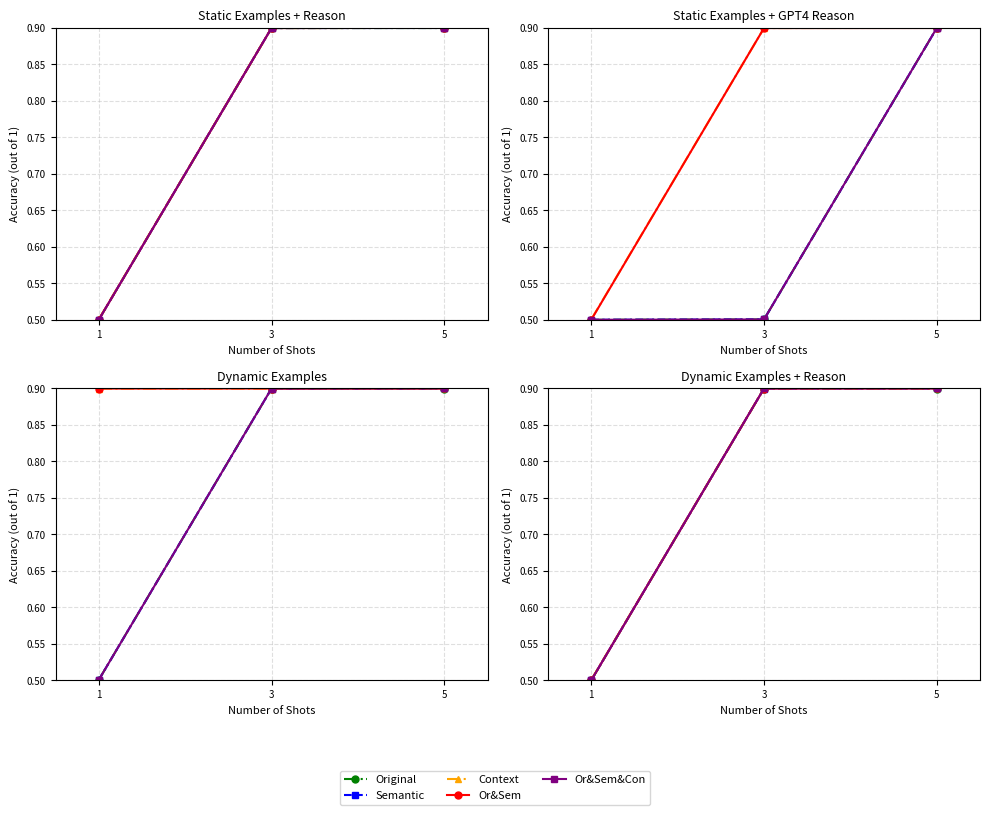

At how many categories does at least one series exceed 0?

3